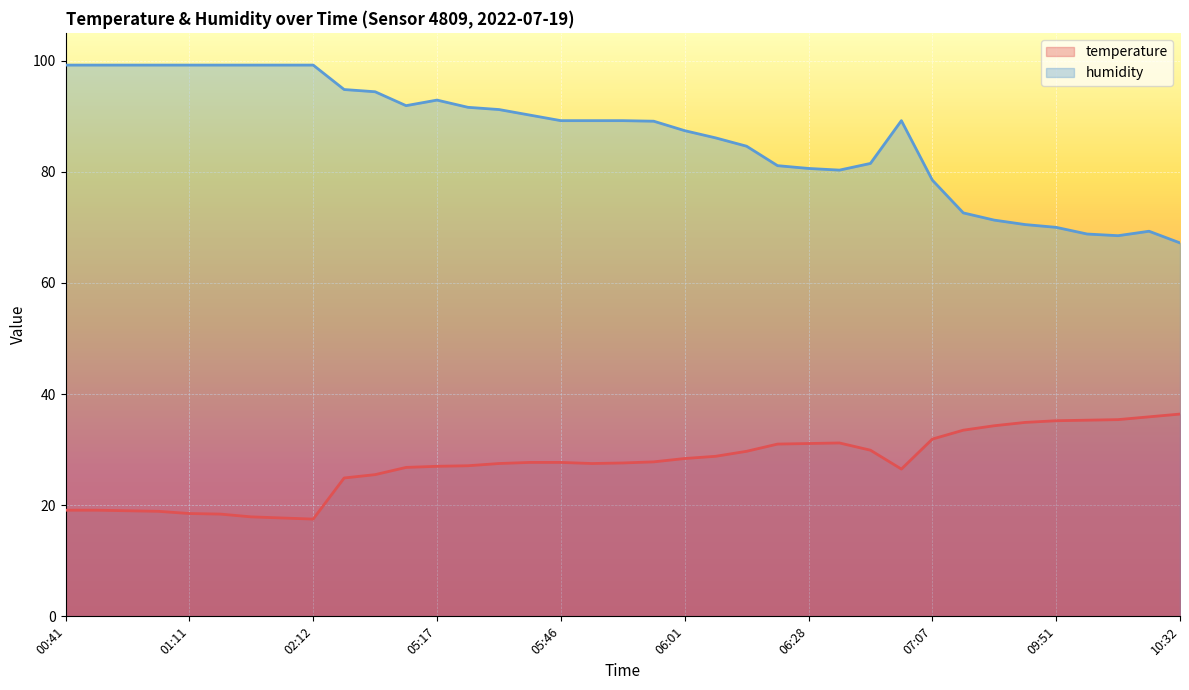

Which label corresponds to the largest value in the chart?

00:41